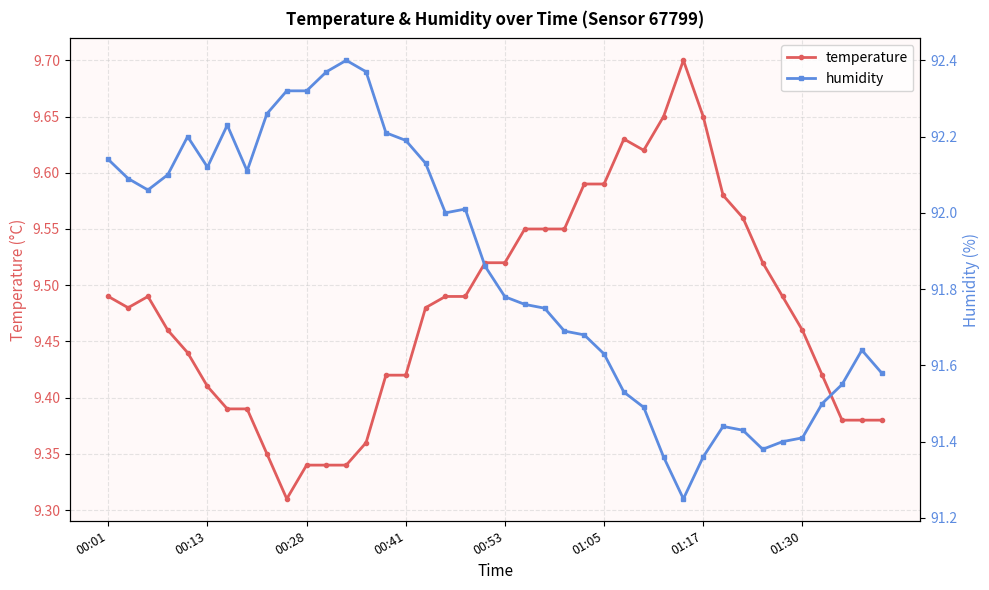

What is the total value across all series at 21?

101.3